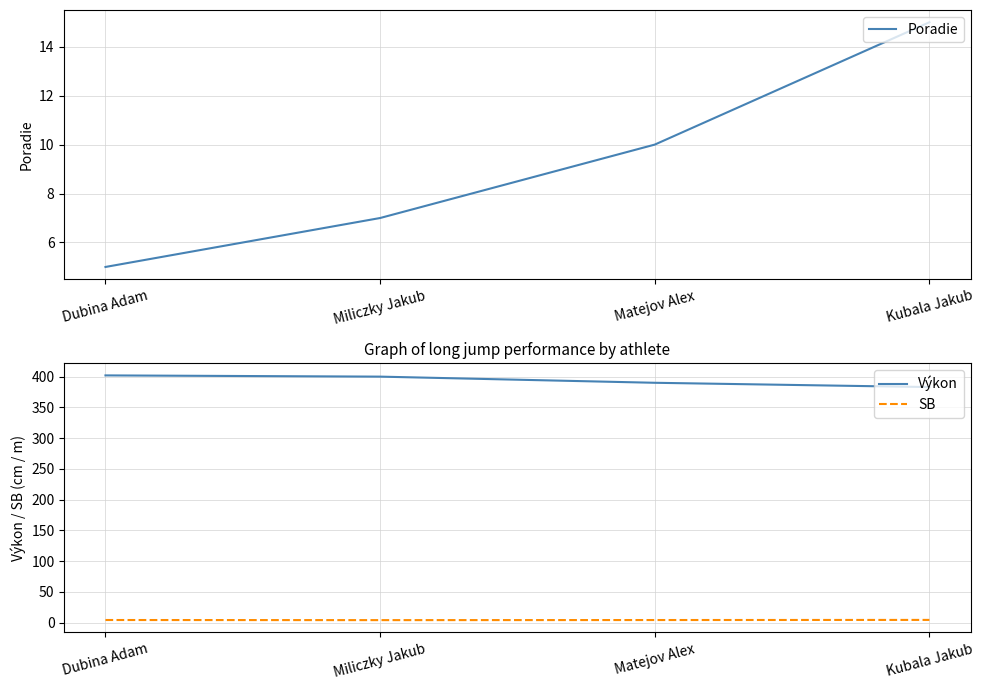

List the series in order of their peak value, lowest first.

SB, Poradie, Výkon